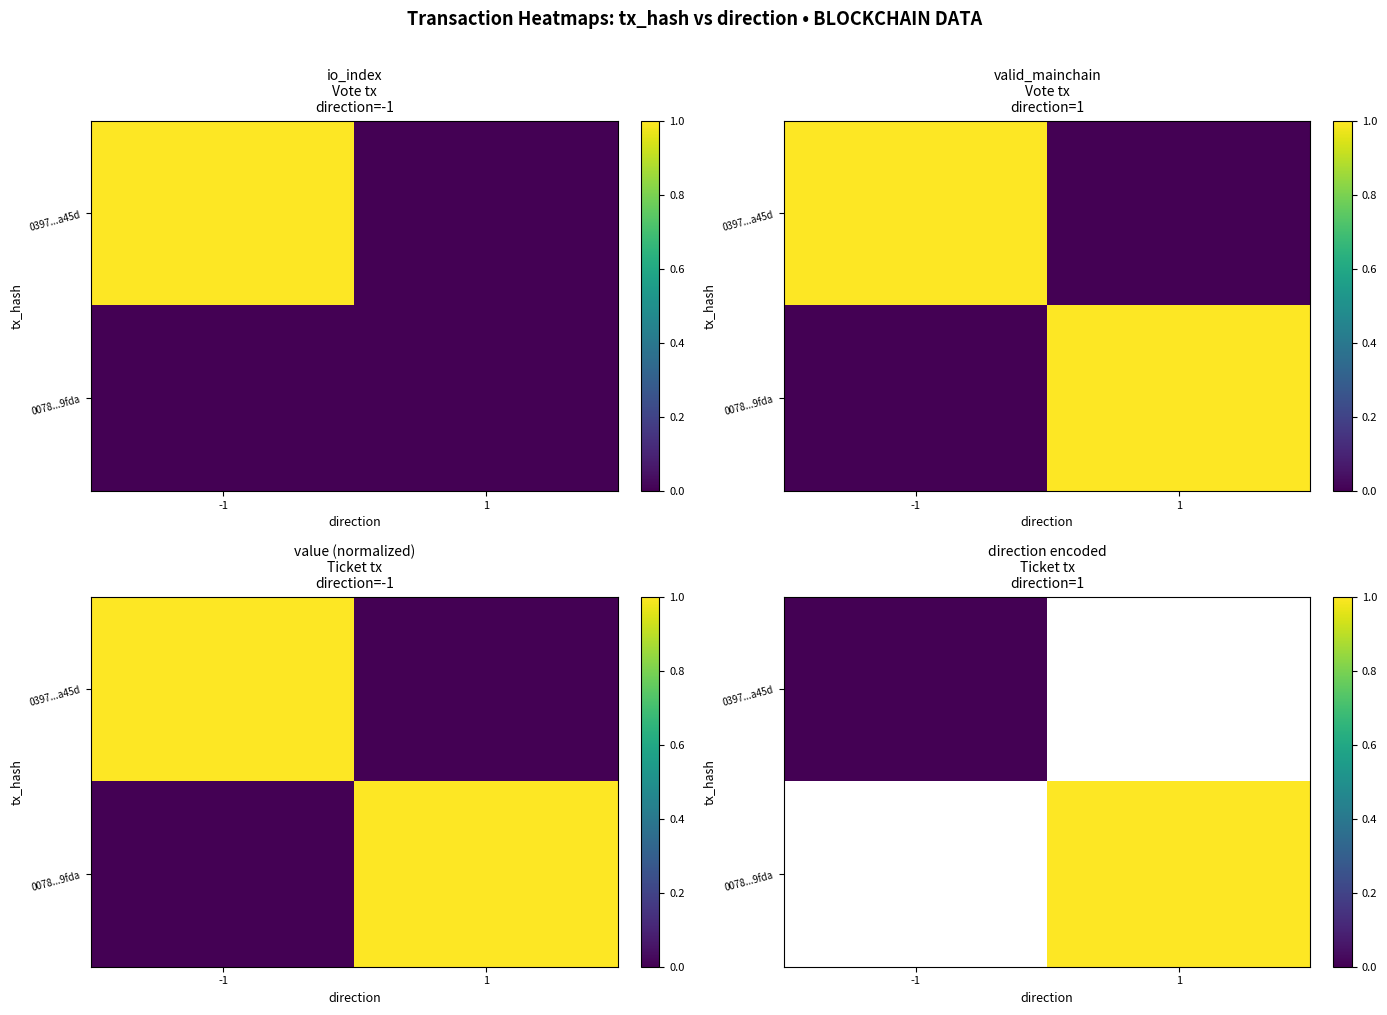

How many data points does each series have?

2